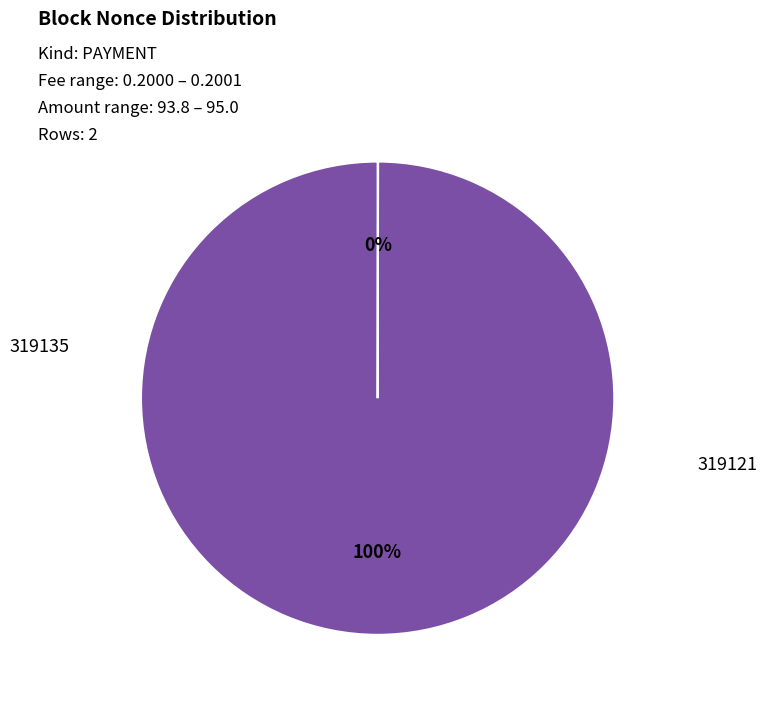

Is there any slice that represents more than half of the pie?

Yes